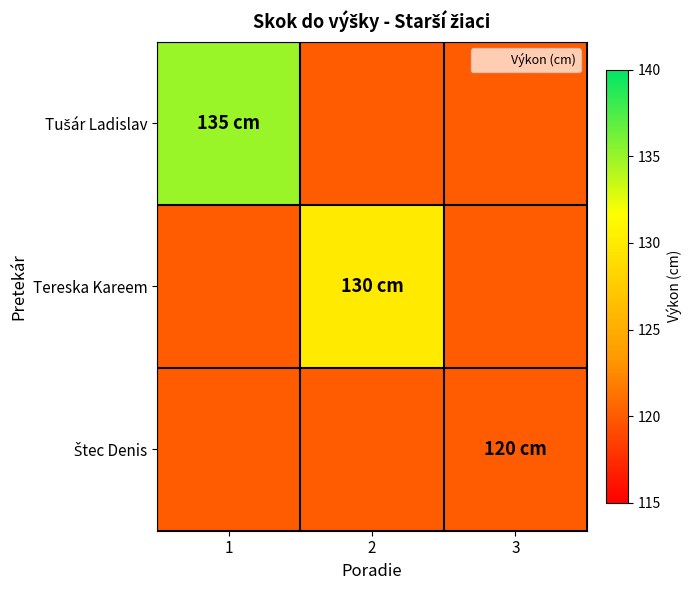

Between 2 and 1, which is larger?

1